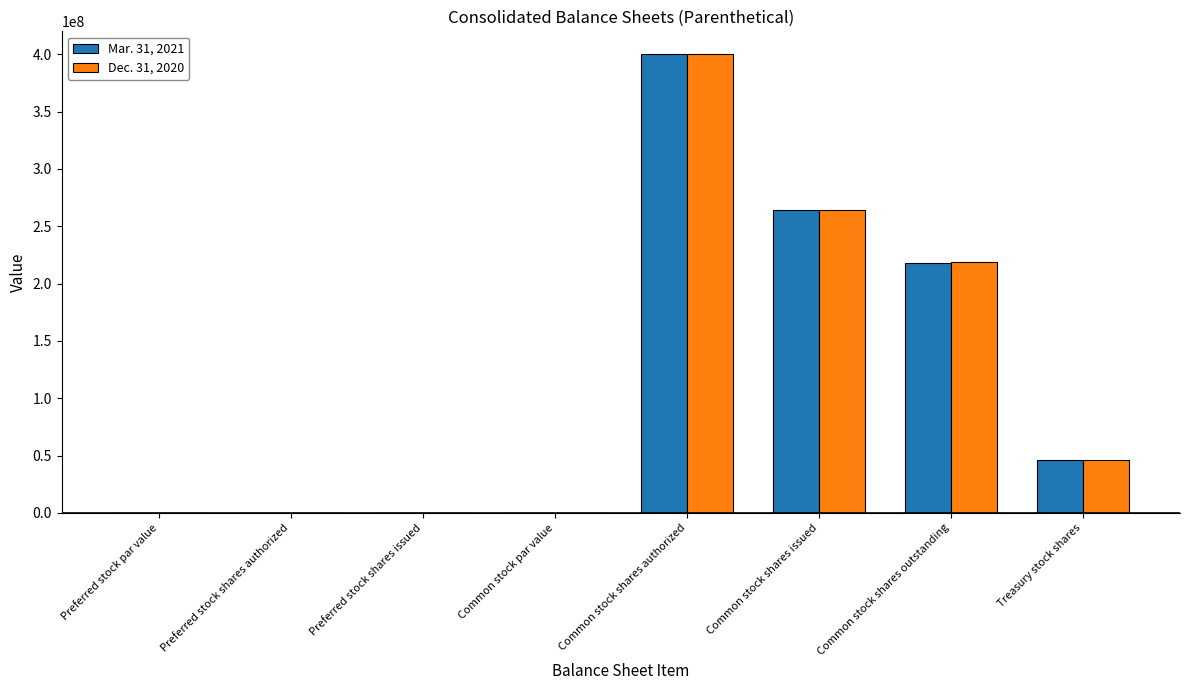

At which label is Mar. 31, 2021 closest to 200000000?

Common stock shares outstanding